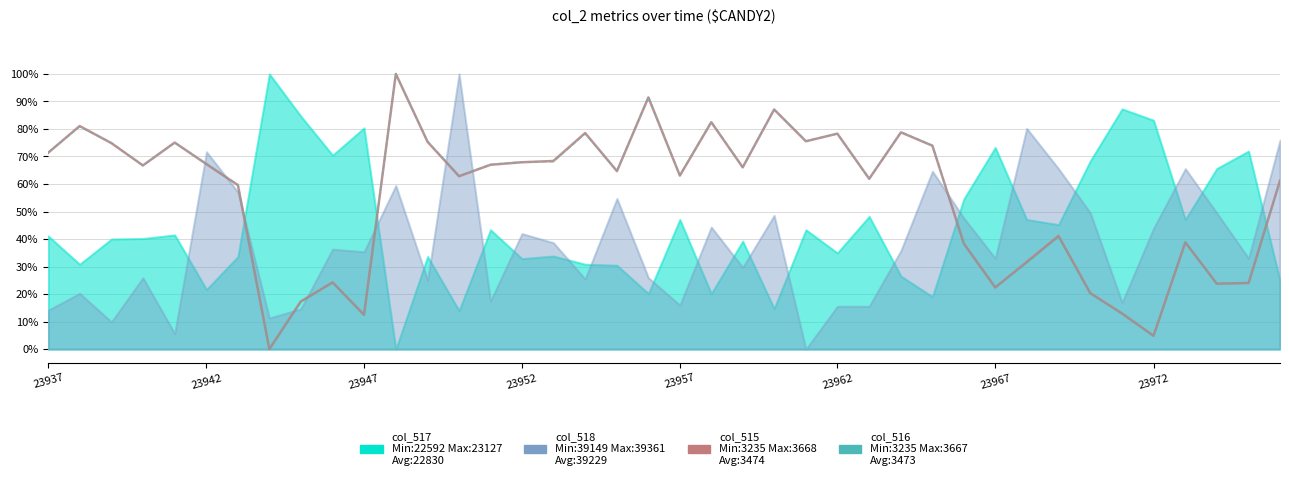

How many values in col_515 are above zero?

39